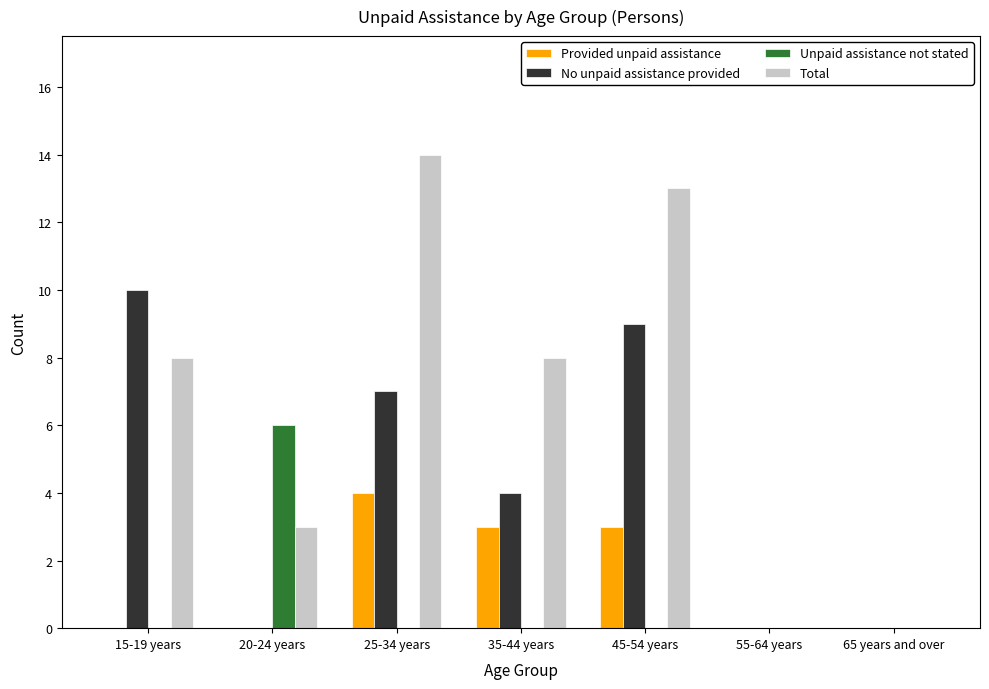

What is the average value of the No unpaid assistance provided series?

4